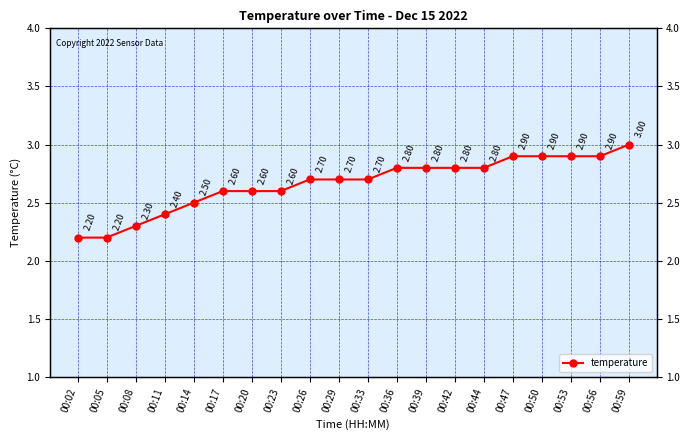

At which label is the value closest to 2?

00:02